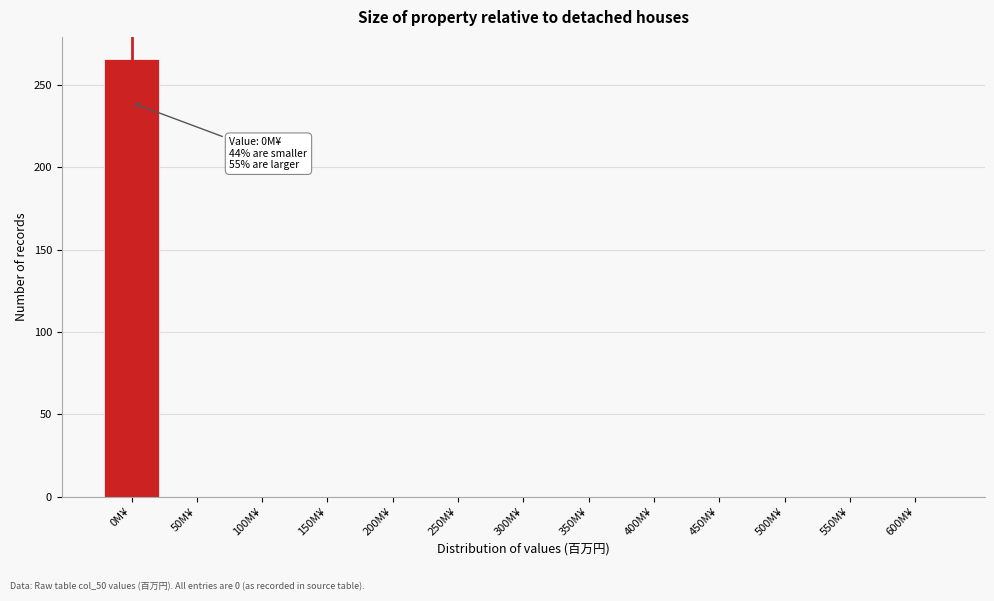

Reading left to right, transcribe all the data shown in this chart.

0M¥=266	50M¥=0	100M¥=0	150M¥=0	200M¥=0	250M¥=0	300M¥=0	350M¥=0	400M¥=0	450M¥=0	500M¥=0	550M¥=0	600M¥=0